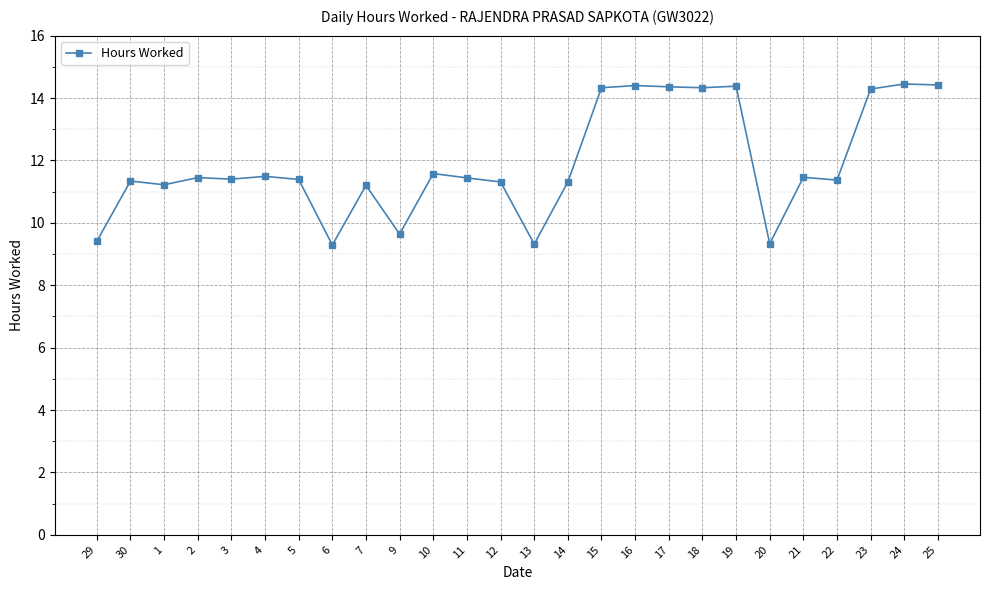

What is the label of the 5th point from the left?

3